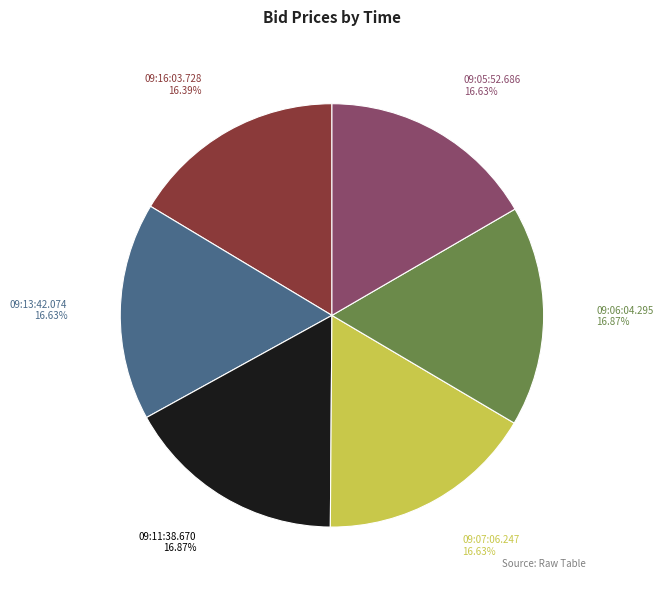

Does 09:13:42.074 account for over 50% of the chart?

No